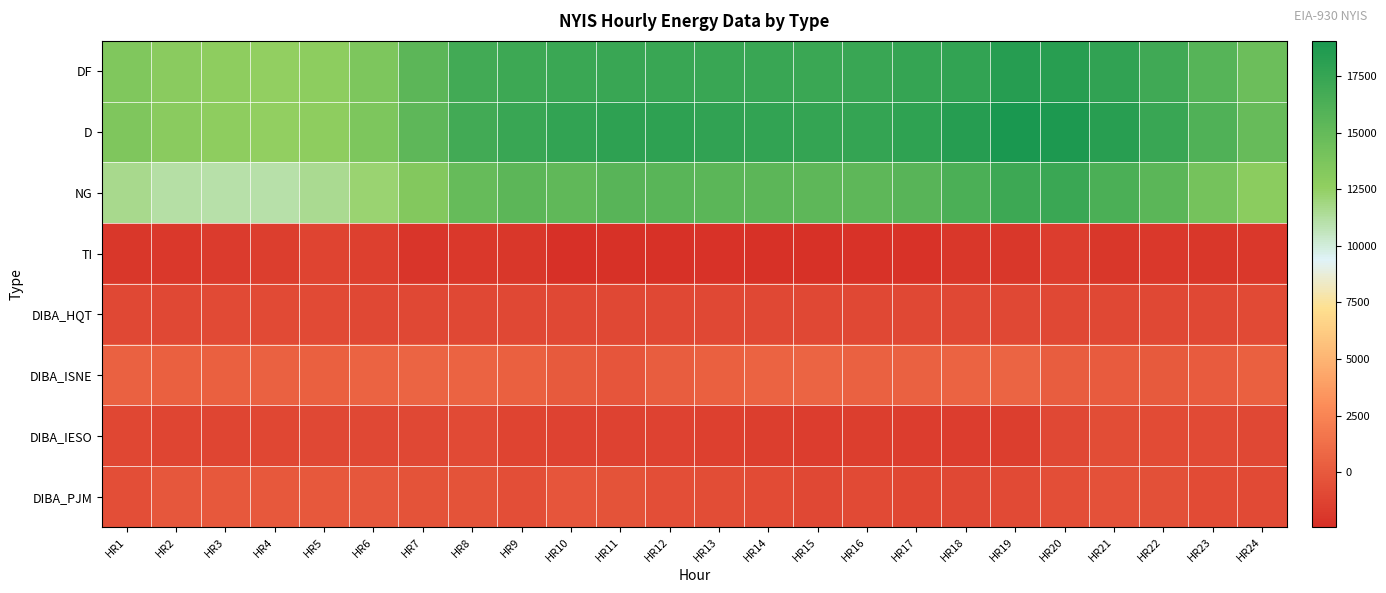

Reading left to right, transcribe all the data shown in this chart.

DF: HR1=13457	HR2=12965	HR3=12677	HR4=12580	HR5=12796	HR6=13681	HR7=15420	HR8=16785	HR9=17117	HR10=17266	HR11=17359	HR12=17364	HR13=17299	HR14=17306	HR15=17268	HR16=17293	HR17=17482	HR18=17679	HR19=18302	HR20=18253	HR21=17711	HR22=16947	HR23=15750	HR24=14532
D: HR1=13518	HR2=12989	HR3=12709	HR4=12584	HR5=12759	HR6=13652	HR7=15340	HR8=16804	HR9=17365	HR10=17648	HR11=17893	HR12=17897	HR13=17732	HR14=17650	HR15=17571	HR16=17544	HR17=17839	HR18=18321	HR19=19045	HR20=18846	HR21=18236	HR22=17367	HR23=16060	HR24=14796
NG: HR1=11606	HR2=11153	HR3=11053	HR4=11022	HR5=11558	HR6=12201	HR7=13299	HR8=14902	HR9=15404	HR10=15239	HR11=15624	HR12=15595	HR13=15513	HR14=15396	HR15=15312	HR16=15326	HR17=15653	HR18=16335	HR19=17067	HR20=17203	HR21=16323	HR22=15485	HR23=14098	HR24=12892
TI: HR1=-1912	HR2=-1836	HR3=-1656	HR4=-1562	HR5=-1201	HR6=-1451	HR7=-2041	HR8=-1902	HR9=-1961	HR10=-2409	HR11=-2269	HR12=-2302	HR13=-2219	HR14=-2254	HR15=-2259	HR16=-2218	HR17=-2186	HR18=-1986	HR19=-1978	HR20=-1643	HR21=-1913	HR22=-1882	HR23=-1962	HR24=-1904
DIBA_HQT: HR1=-942	HR2=-937	HR3=-843	HR4=-841	HR5=-843	HR6=-925	HR7=-923	HR8=-916	HR9=-916	HR10=-922	HR11=-925	HR12=-923	HR13=-924	HR14=-924	HR15=-926	HR16=-925	HR17=-924	HR18=-919	HR19=-913	HR20=-910	HR21=-910	HR22=-915	HR23=-919	HR24=-900
DIBA_ISNE: HR1=493	HR2=372	HR3=415	HR4=474	HR5=401	HR6=531	HR7=668	HR8=587	HR9=405	HR10=68	HR11=-187	HR12=209	HR13=398	HR14=585	HR15=629	HR16=509	HR17=478	HR18=537	HR19=626	HR20=265	HR21=115	HR22=62	HR23=125	HR24=426
DIBA_IESO: HR1=-1060	HR2=-1086	HR3=-1116	HR4=-1055	HR5=-949	HR6=-949	HR7=-968	HR8=-888	HR9=-1208	HR10=-1297	HR11=-1281	HR12=-1316	HR13=-1449	HR14=-1558	HR15=-1586	HR16=-1558	HR17=-1576	HR18=-1580	HR19=-1511	HR20=-942	HR21=-728	HR22=-753	HR23=-834	HR24=-966
DIBA_PJM: HR1=-593	HR2=-138	HR3=-13	HR4=-24	HR5=-50	HR6=-64	HR7=-370	HR8=-341	HR9=-570	HR10=-216	HR11=-317	HR12=-644	HR13=-668	HR14=-742	HR15=-907	HR16=-820	HR17=-996	HR18=-971	HR19=-862	HR20=-598	HR21=-410	HR22=-509	HR23=-772	HR24=-822